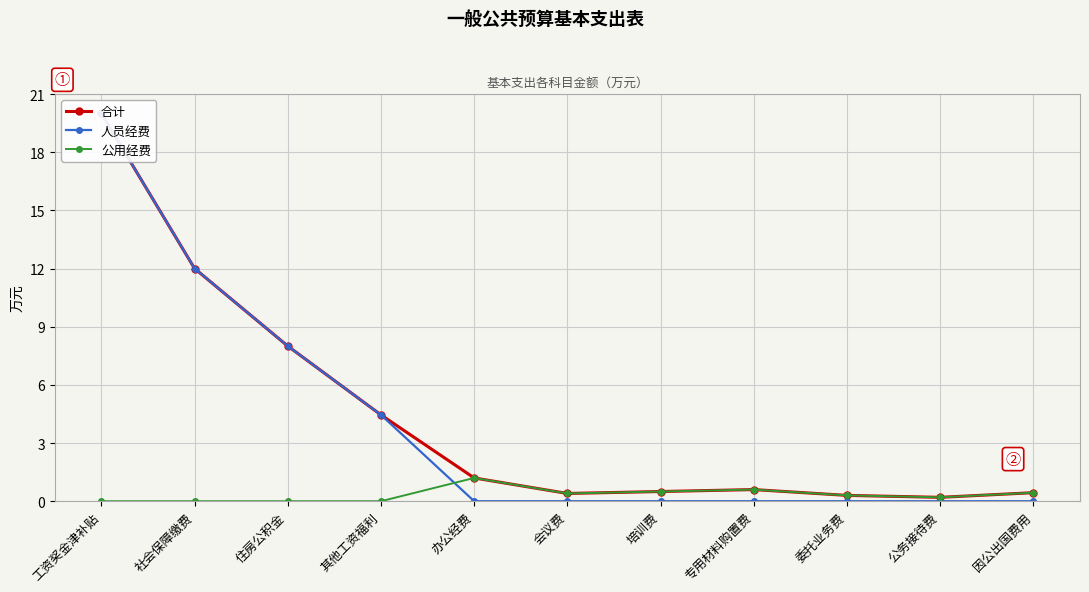

True or false: 人员经费 and 合计 intersect in this chart.

False